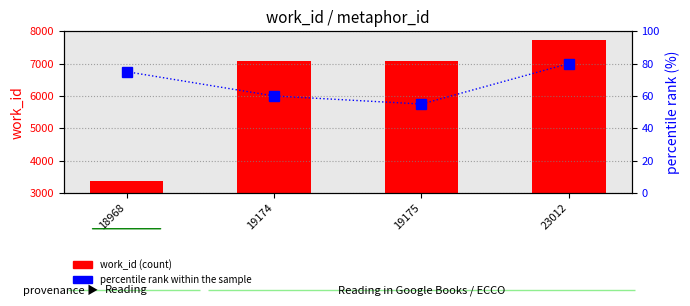

Reading left to right, what are all the values shown in this chart?

work_id (count): 18968=3370	19174=7094	19175=7094	23012=7738
percentile rank within the sample: 18968=75	19174=60	19175=55	23012=80